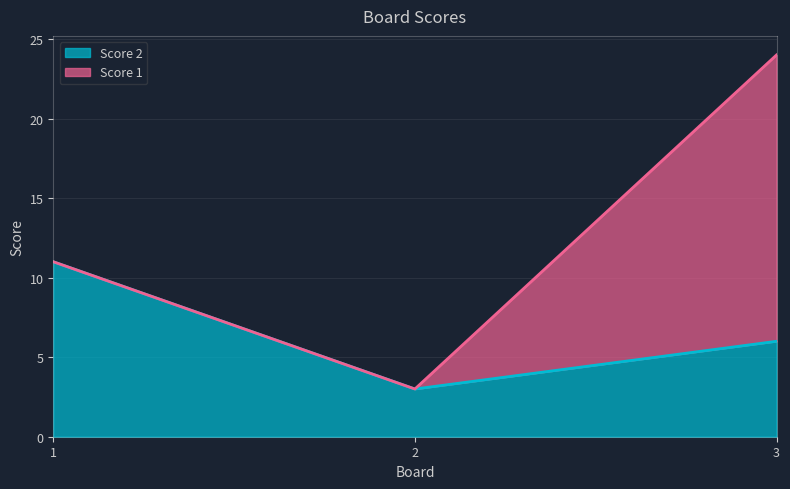

What is the value of the 3rd point from the left?

6